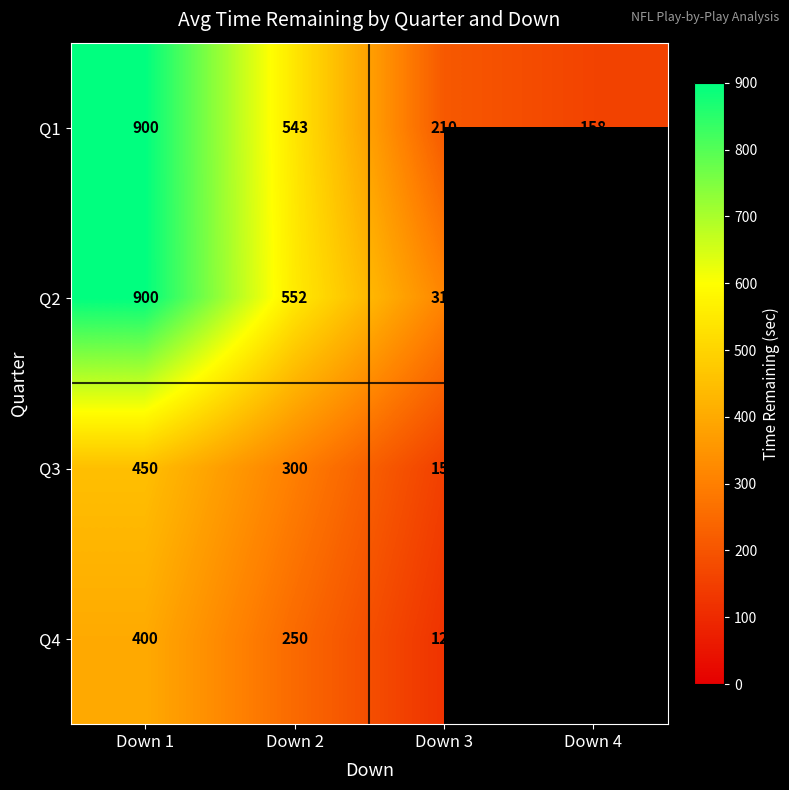

True or false: Q2 has a value of 900 at Down 1.

True